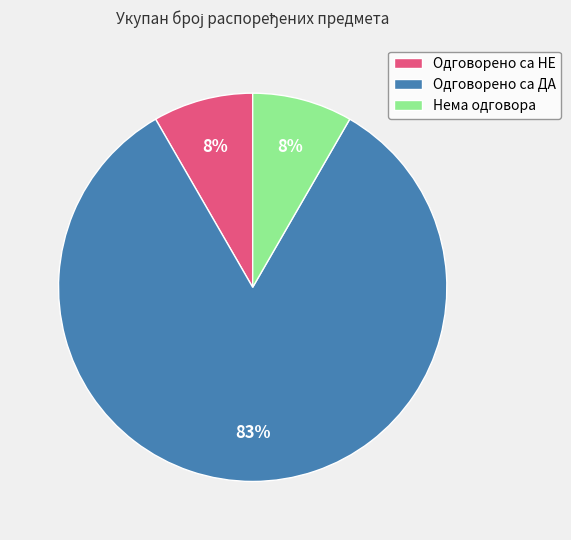

Is there any slice that represents more than half of the pie?

Yes